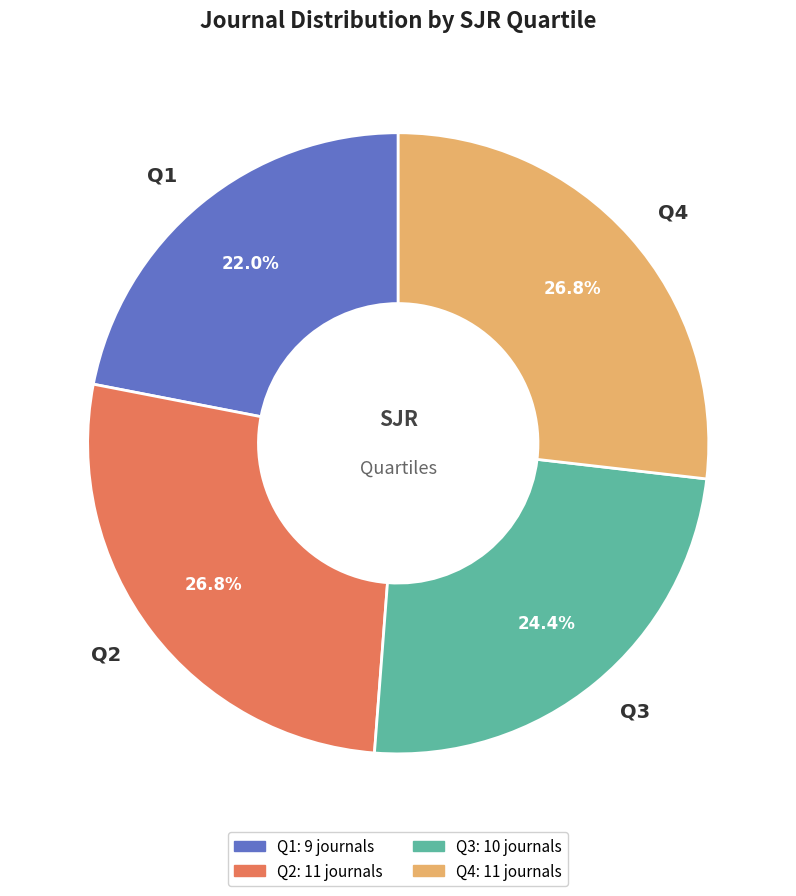

Is Q1 the majority of the pie?

No